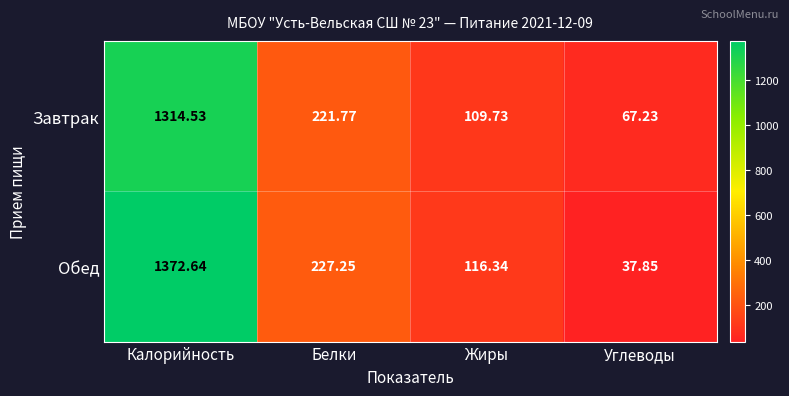

Where is Обед nearest to the value 705?

Белки